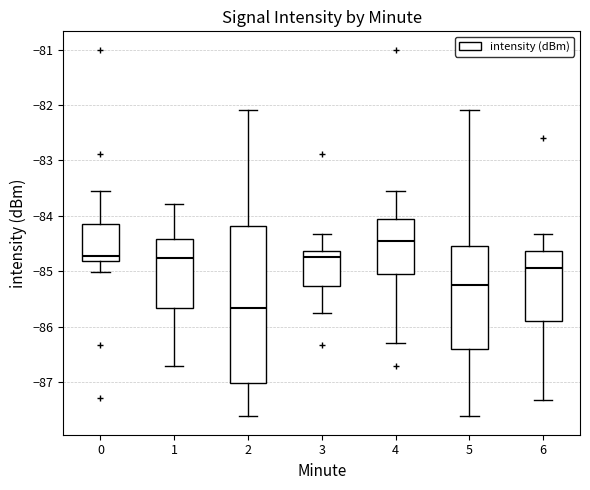

Which box has the highest median line?

4